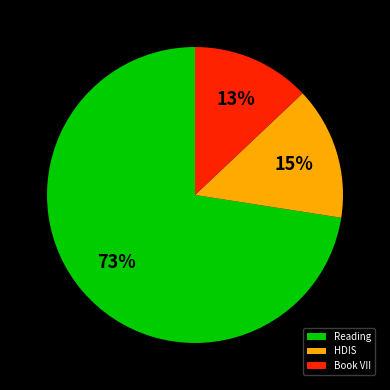

What is the majority slice?

Reading